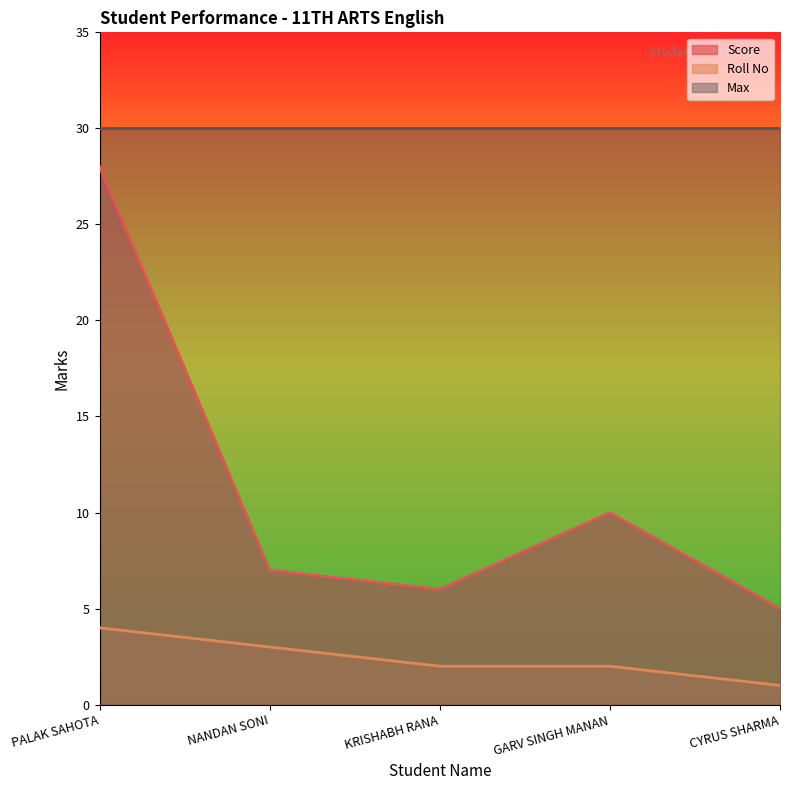

The value of Roll No at KRISHABH RANA is 2. True or false?

True